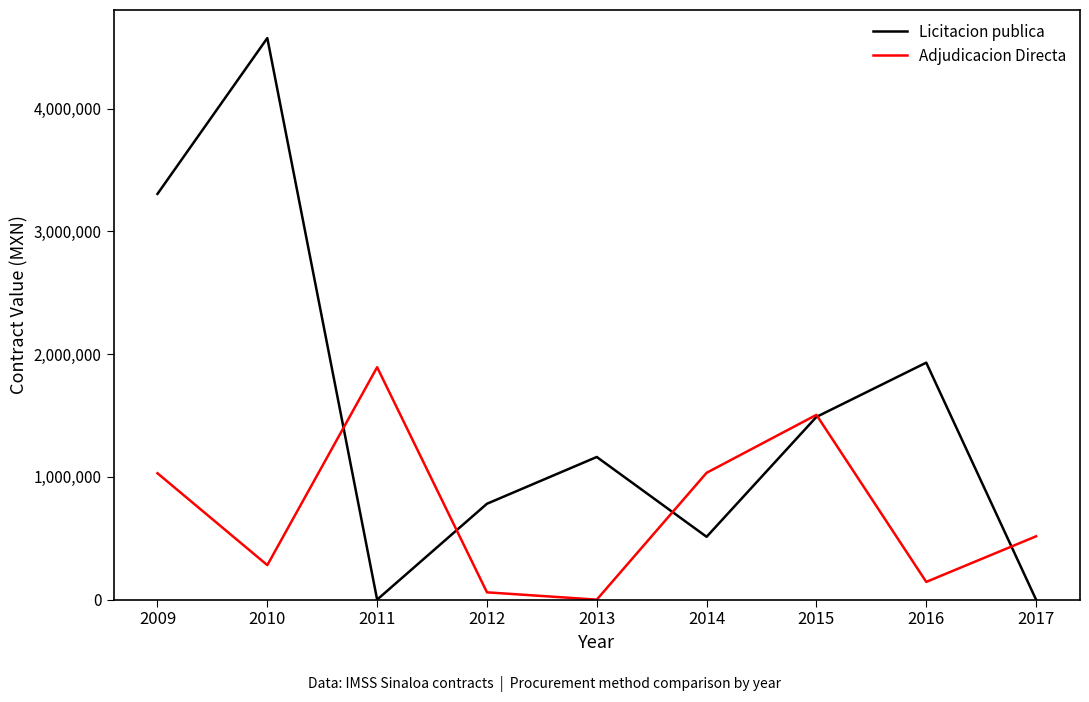

What is the difference between the Adjudicacion Directa values at 2015 and 2012?

1445876.3